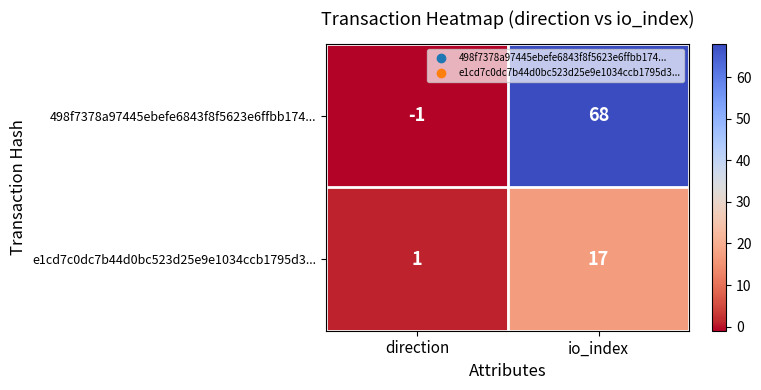

What is the difference between the maximum and minimum values in the e1cd7c0dc7b44d0bc523d25e9e1034ccb1795d3... series?

16